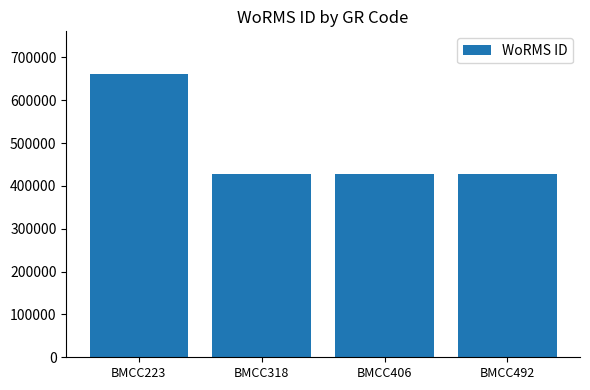

Is it true that the value at BMCC492 is 428522?

True